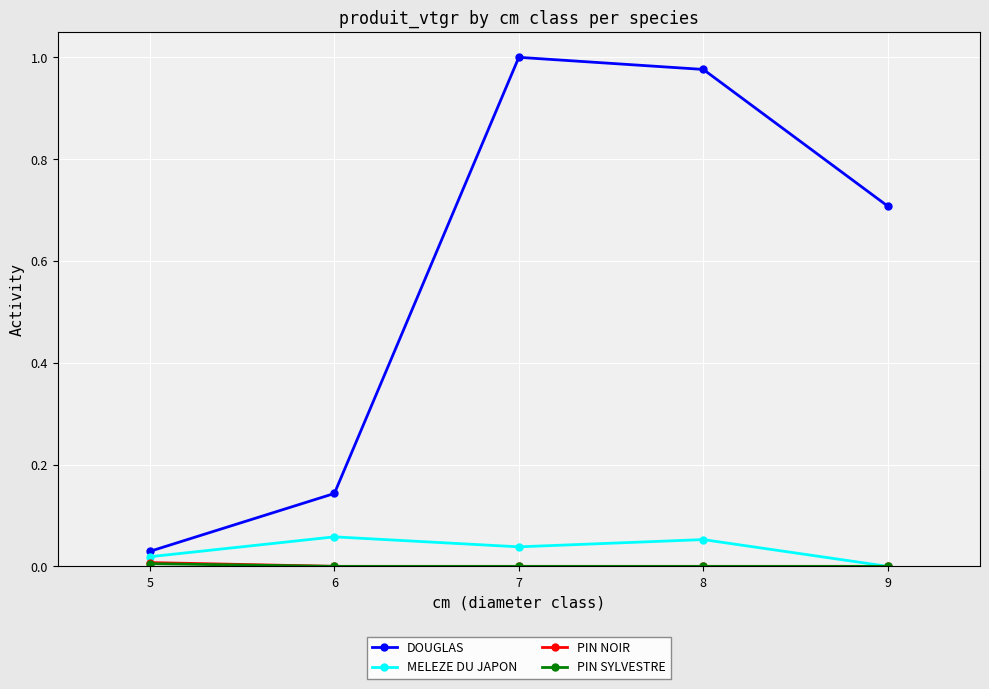

Is the value of MELEZE DU JAPON at 5 greater than the value of DOUGLAS at 6?

No